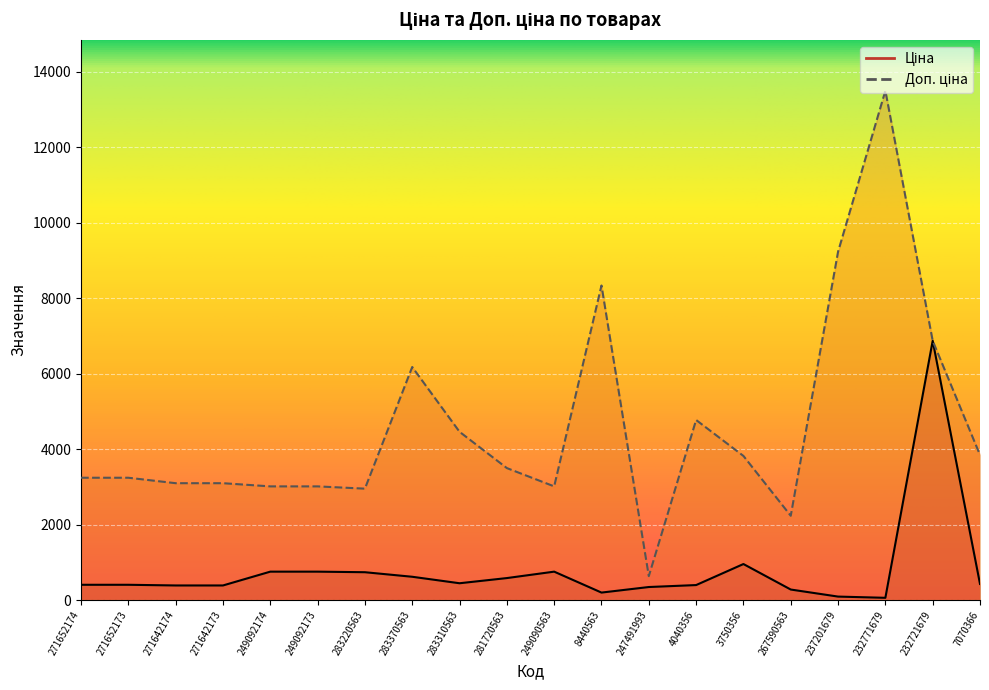

How many distinct data groups are displayed?

2